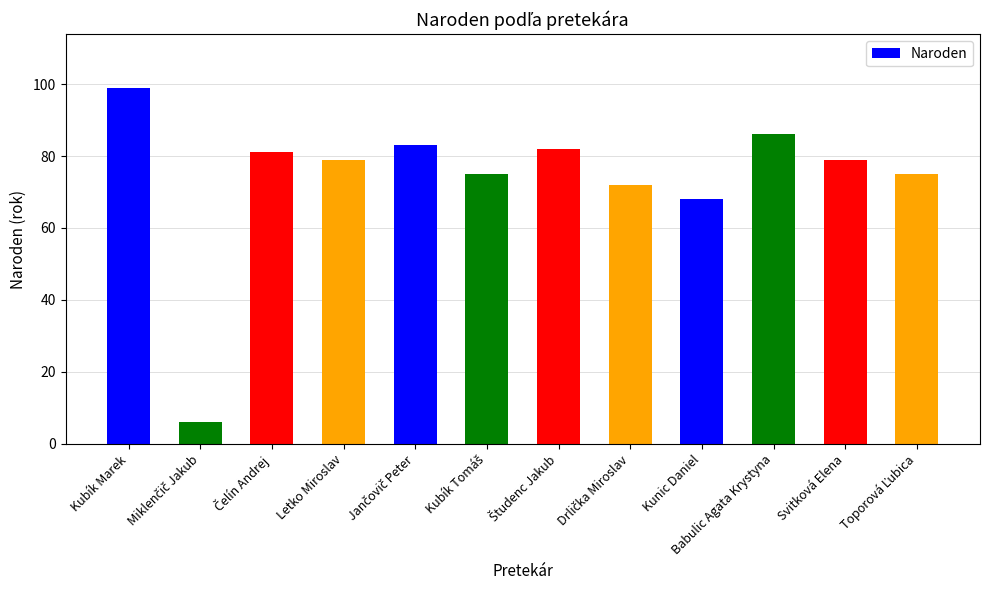

What is the minimum value shown in the chart?

6